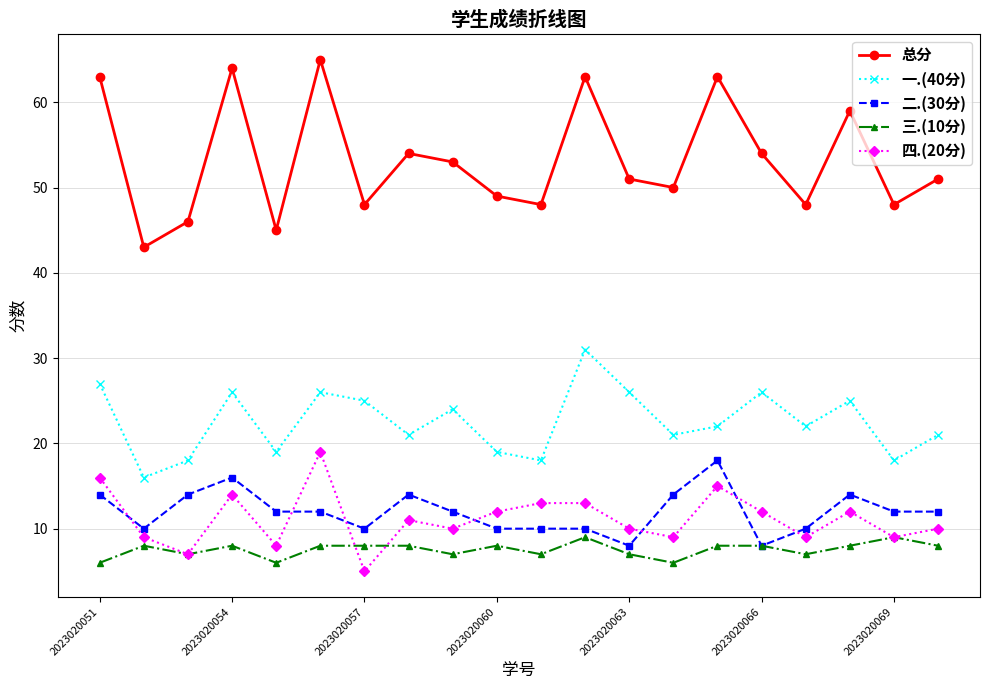

At how many categories does at least one series exceed 40?

20